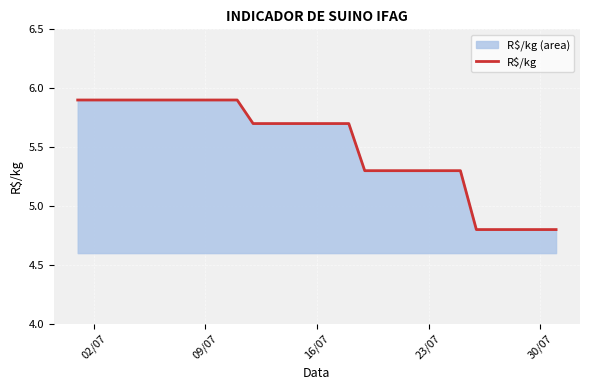

True or false: there are more than 1 points higher than both neighbors.

False